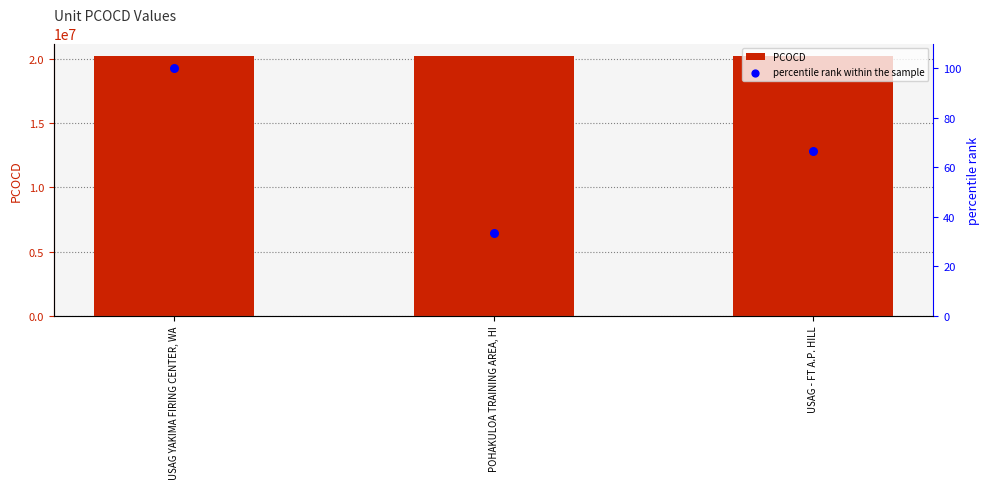

At how many categories does at least one series exceed 11326456?

3